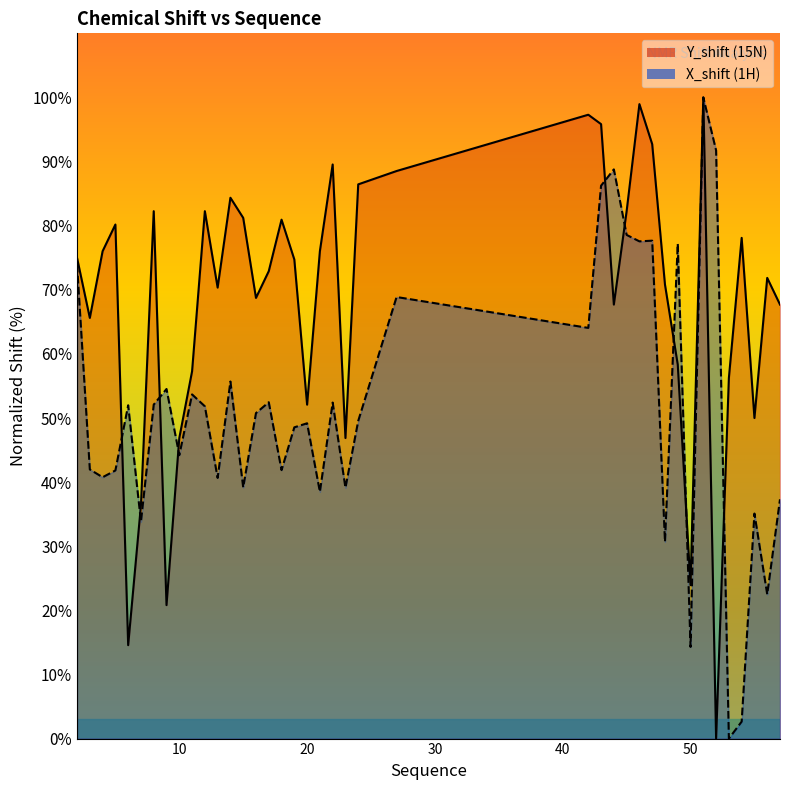

Where do X_shift and Y_shift first cross each other?

5 and 6